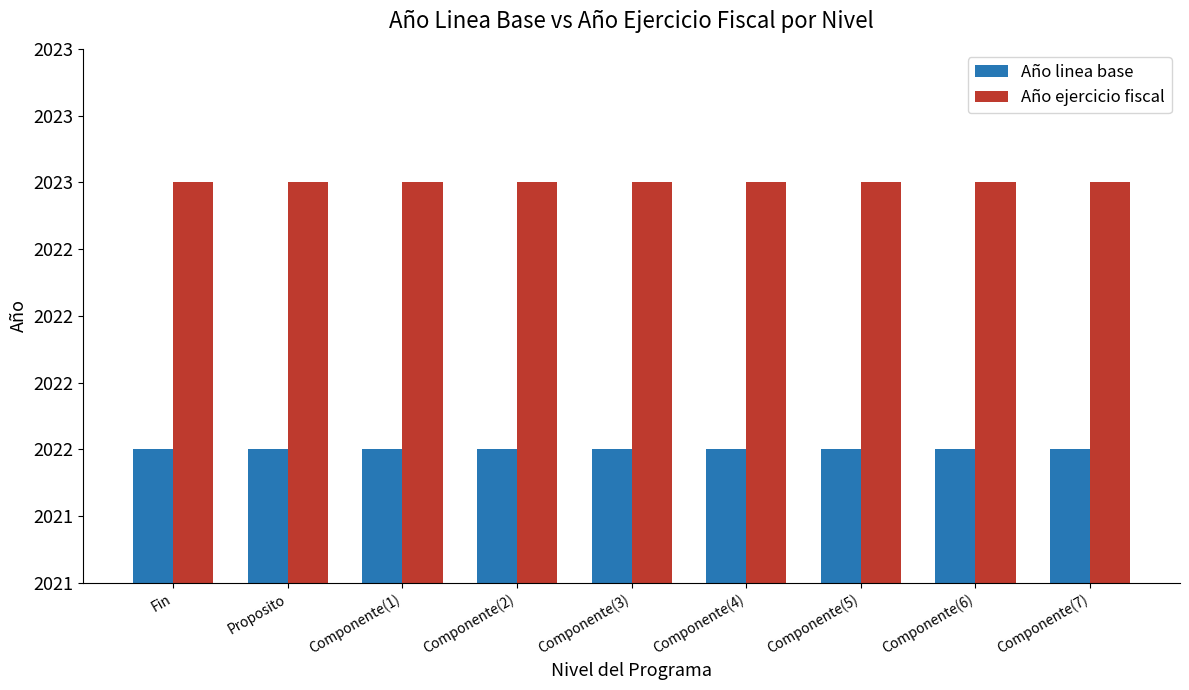

Read the Año linea base value at Componente(4).

2022